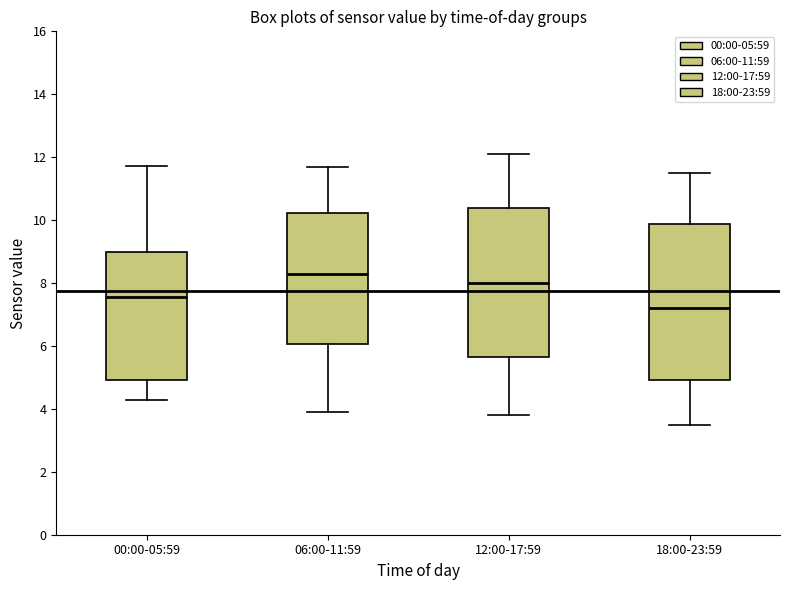

Where does the median line of the box for 06:00-11:59 sit on the y-axis? The values are not printed on the chart, so give them approximately, as read against the axis.

8.4